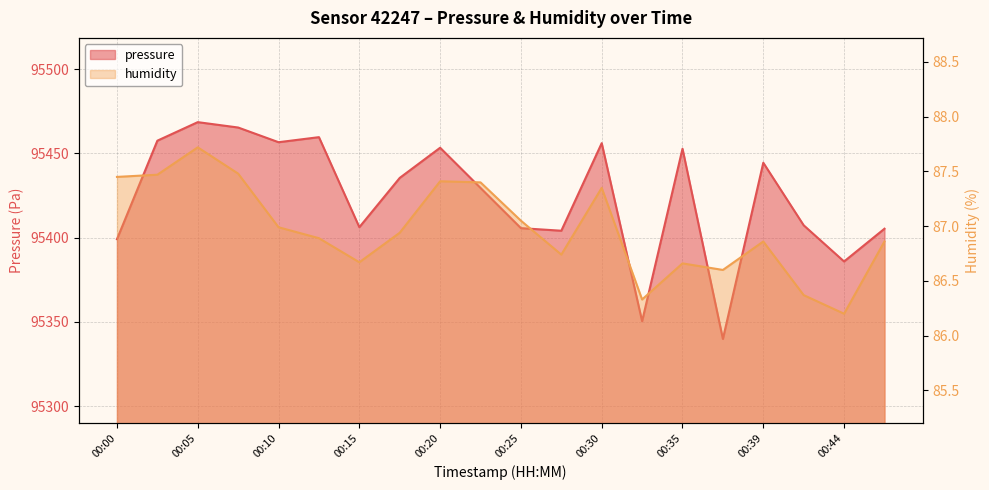

True or false: humidity has a value of 86.4 at 00:42.

True